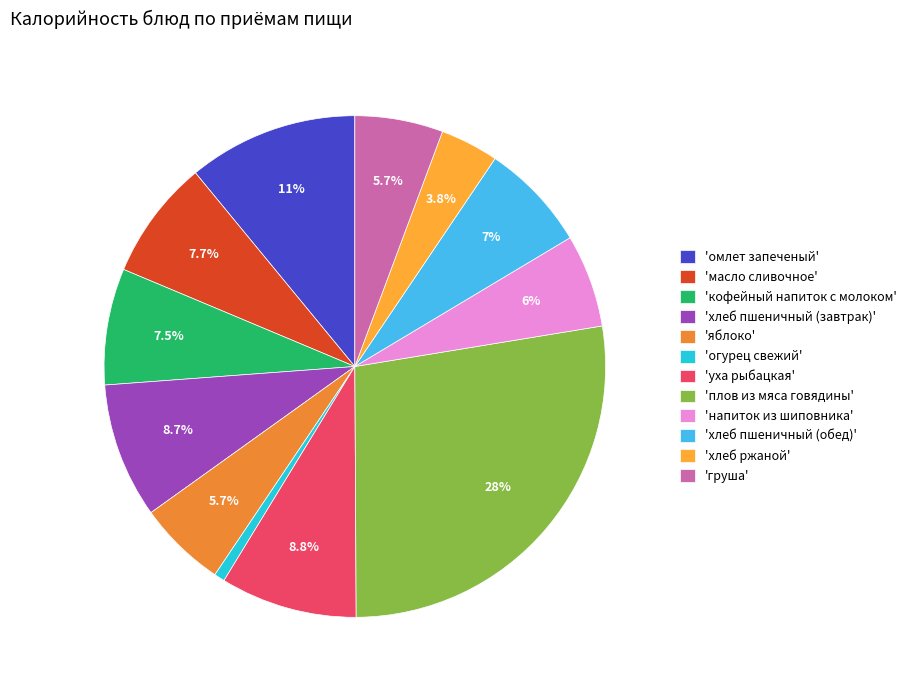

Which category has the smallest portion of the pie?

'огурец свежий'